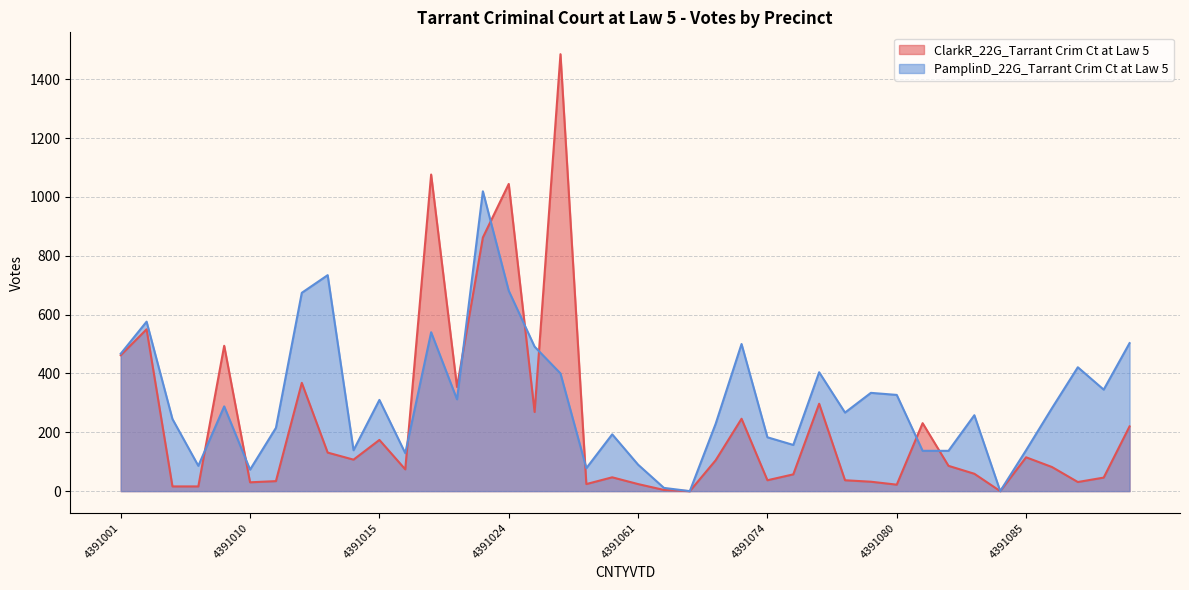

Between which two adjacent categories do ClarkR_22G_Tarrant Crim Ct at Law 5 and PamplinD_22G_Tarrant Crim Ct at Law 5 first intersect?

4391008 and 4391009